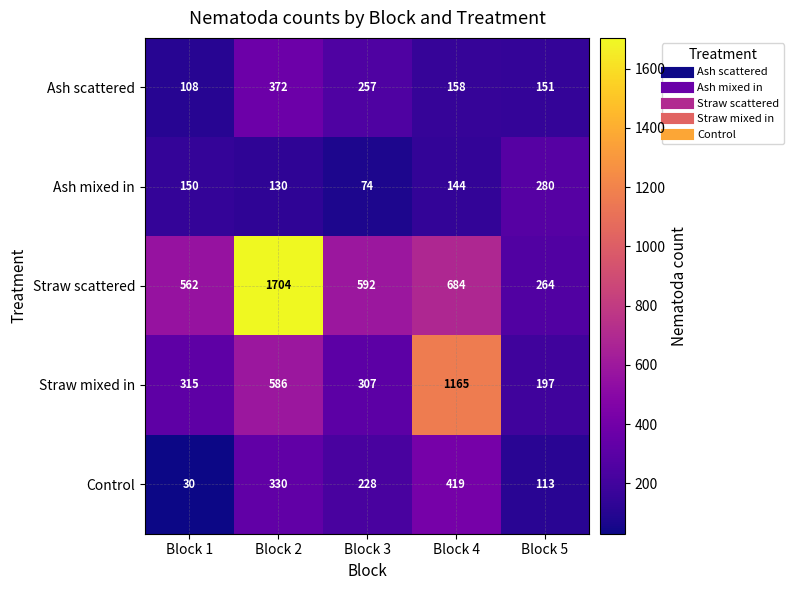

What is the difference between the highest and lowest values at Block 3?

518